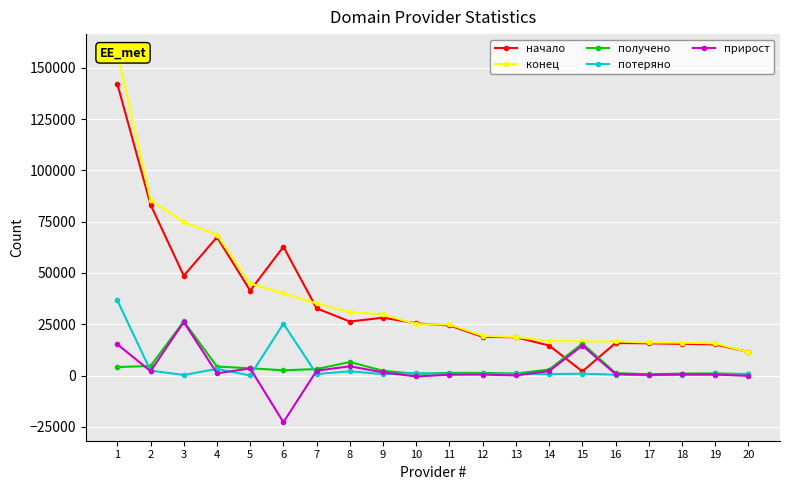

How many data points does each series have?

20